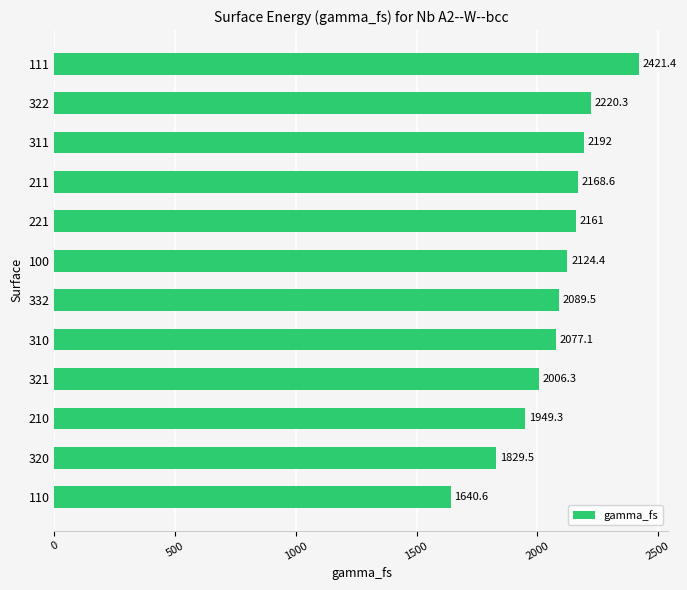

Approximately how many times larger is the value at 310 compared to 320?

1.1